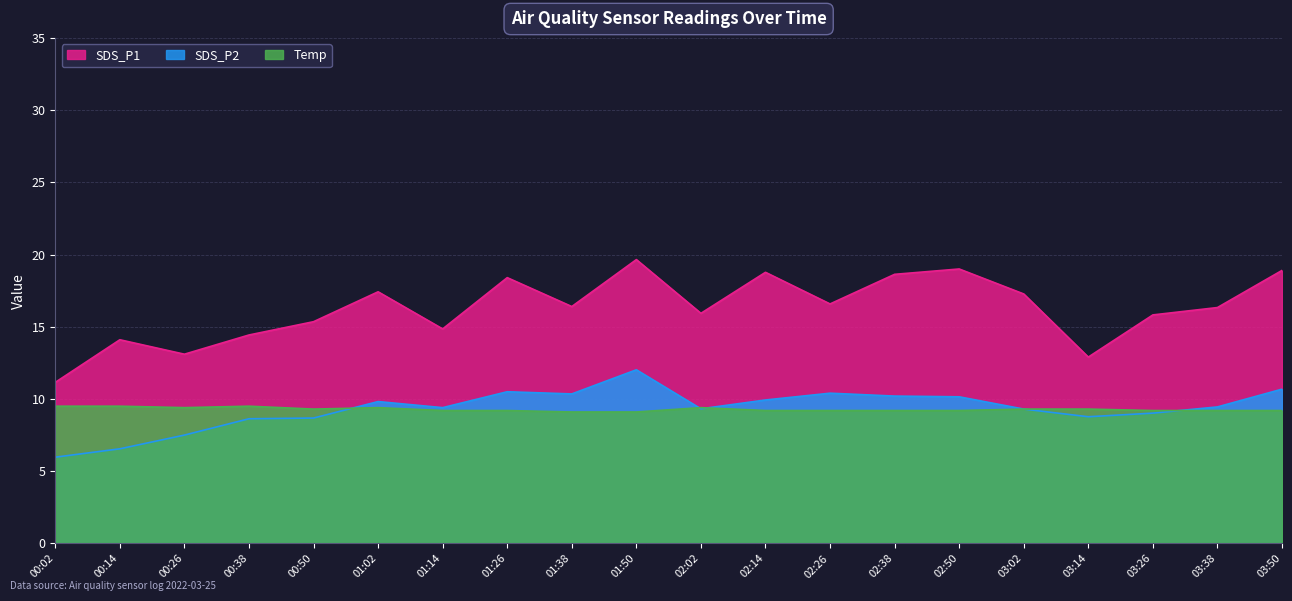

What is the approximate value of Temp at 02:26?

9.2